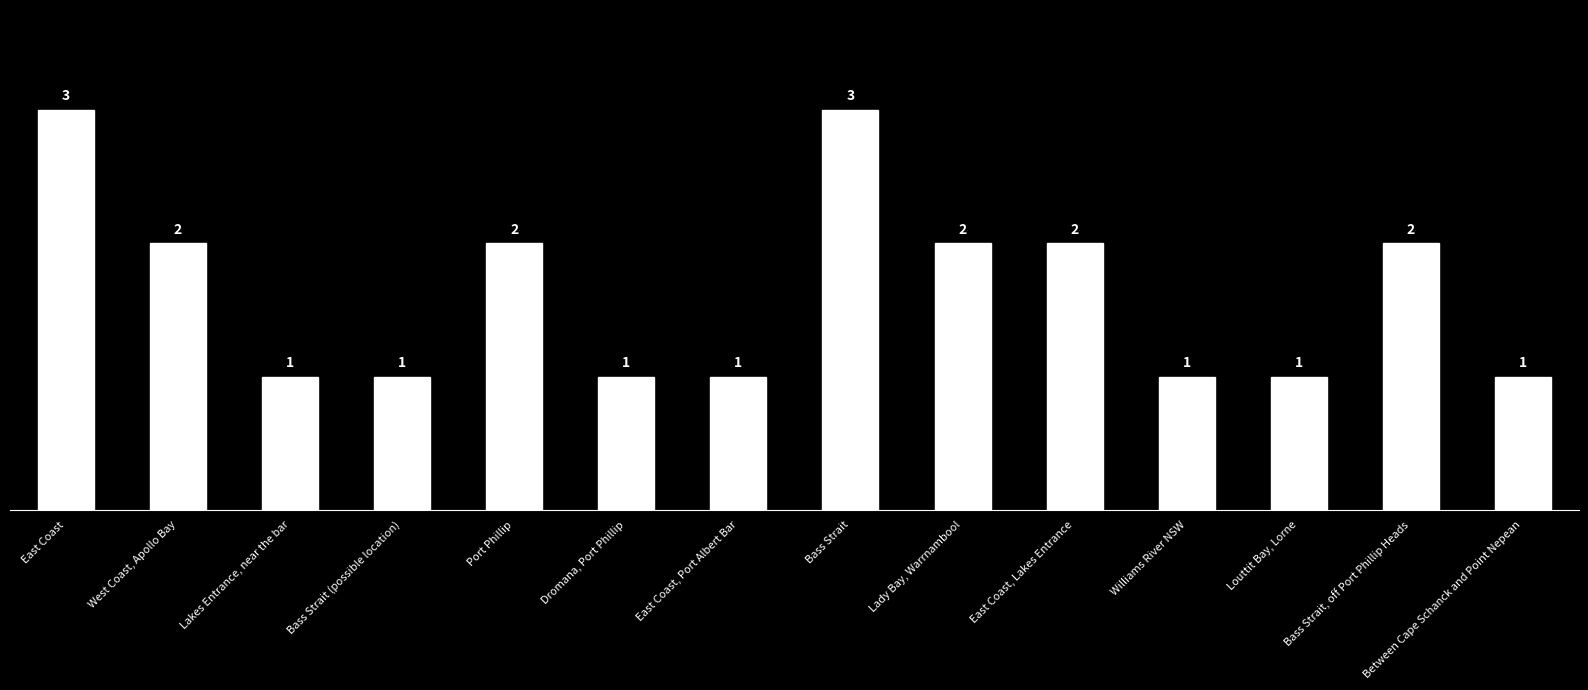

What is the sum of all values?

23